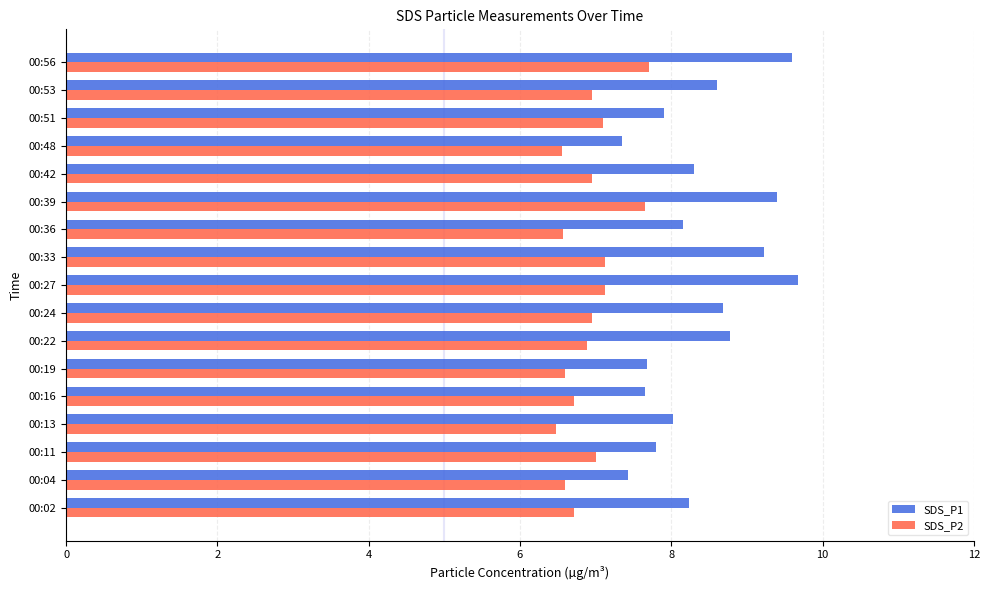

Which series has the widest spread of values?

SDS_P1